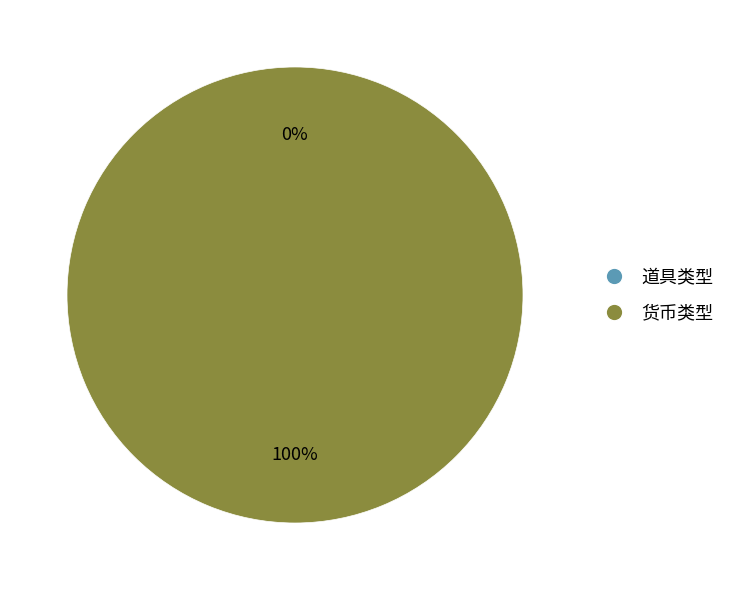

What is the change in value from 道具类型 to 货币类型?

+1